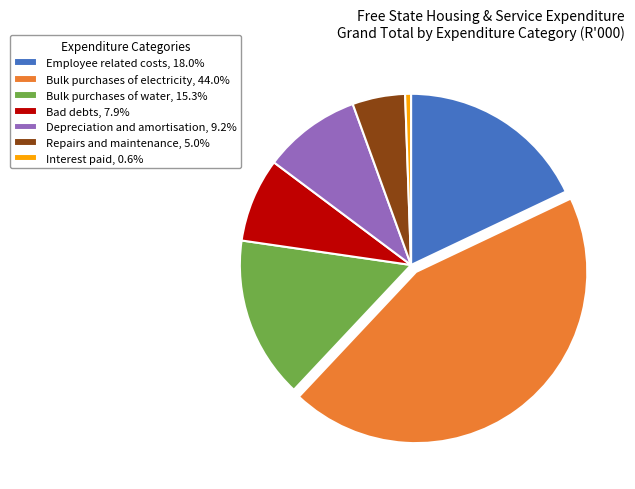

What is the largest slice in the pie chart?

Bulk purchases of electricity